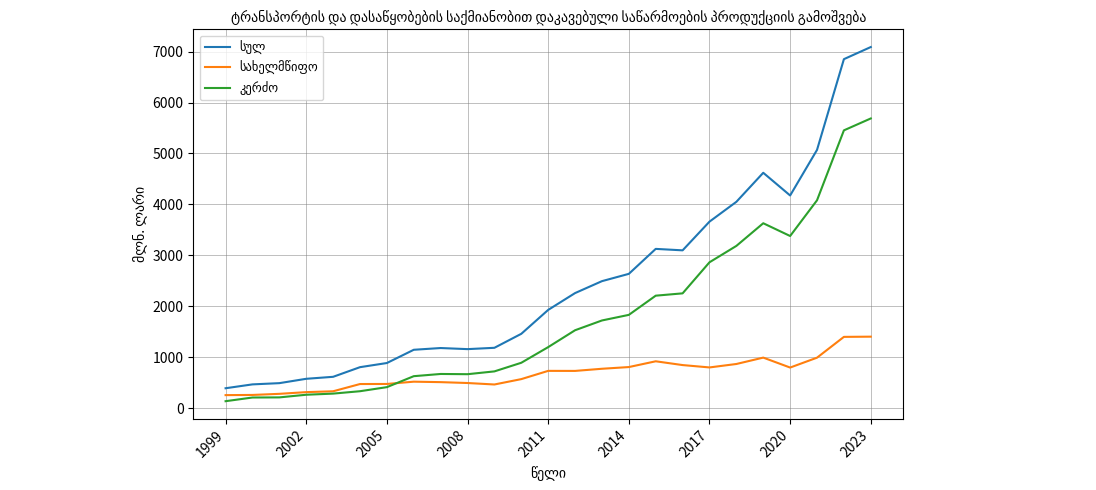

What is the maximum value shown in the chart?

7090.7